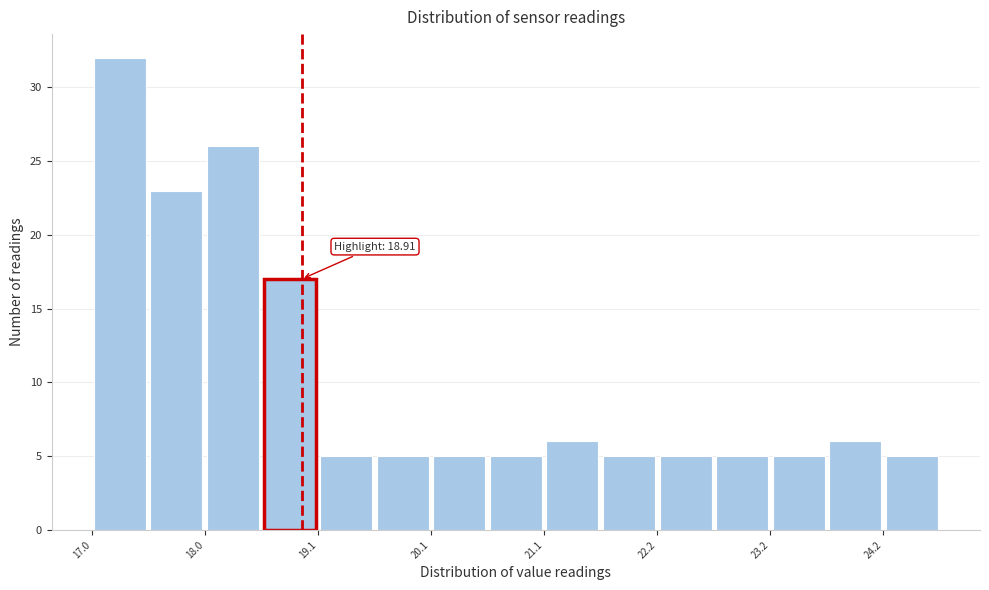

Read against the x-axis, roughly where is the centre of the tallest bar?

17.2